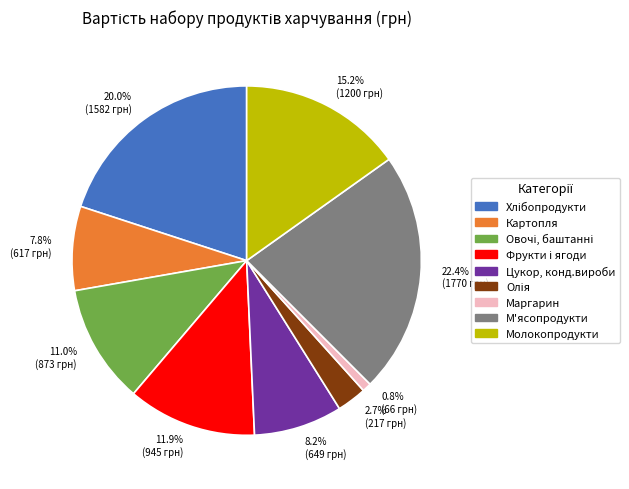

Which category has the smallest portion of the pie?

0.8% (66 грн)